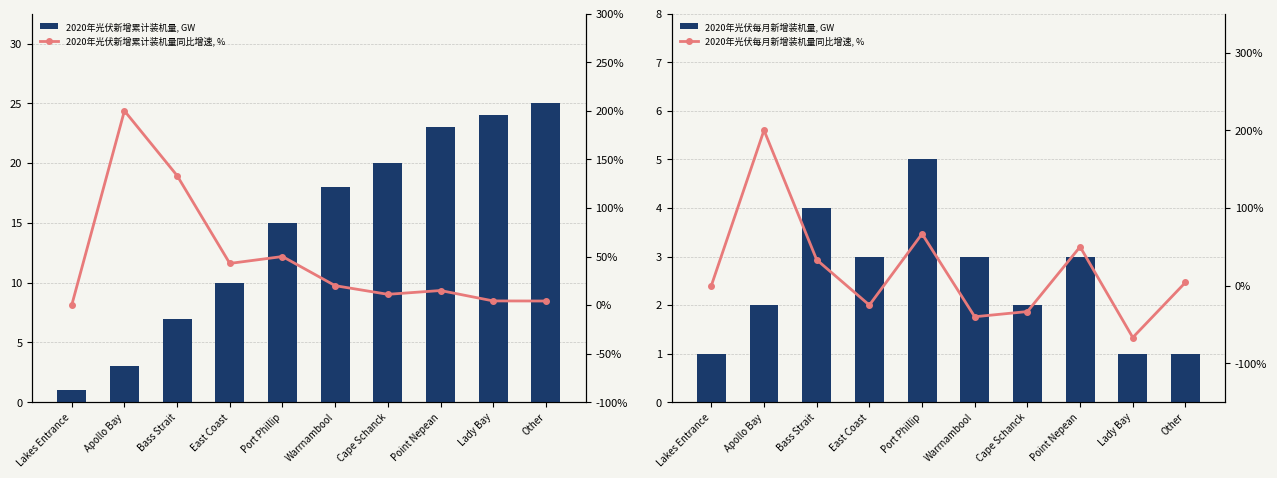

Reading right to left, transcribe all the data shown in this chart.

2020年光伏新增累计装机量, GW: 25.0	24.0	23.0	20.0	18.0	15.0	10.0	7.0	3.0	1.0
2020年光伏每月新增装机量, GW: 1.0	1.0	3.0	2.0	3.0	5.0	3.0	4.0	2.0	1.0
2020年光伏新增累计装机量同比增速, %: 4.2	4.3	15.0	11.1	20.0	50.0	42.9	133.3	200.0	0.0
2020年光伏每月新增装机量同比增速, %: 4.2	-66.7	50.0	-33.3	-40.0	66.7	-25.0	33.3	200.0	0.0